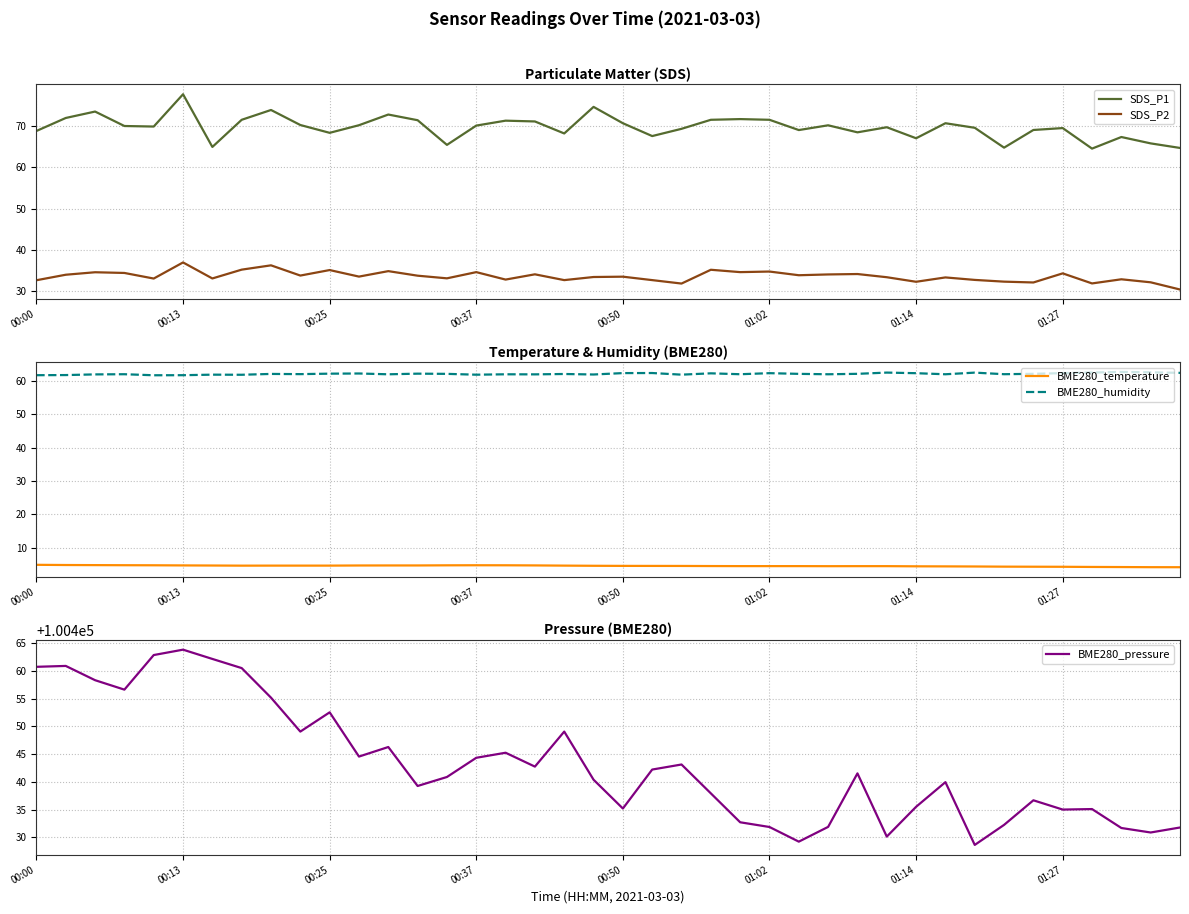

In SDS_P2, how many points are higher than both neighbors (excluding endpoints)?

14